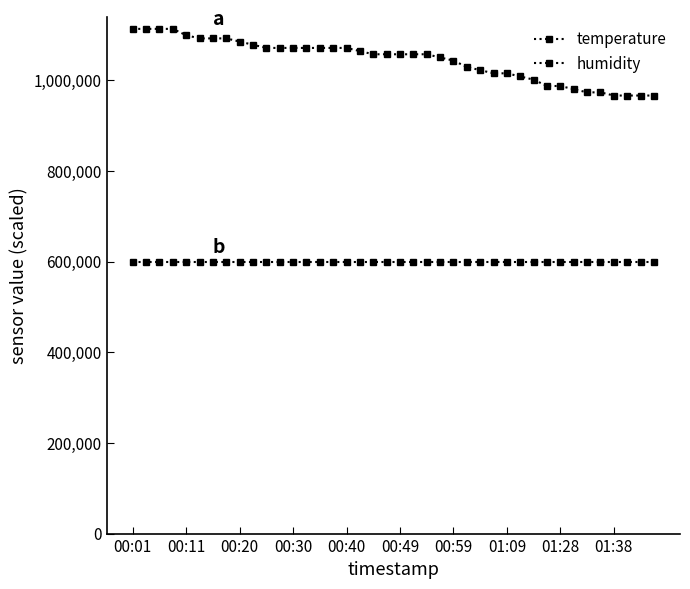

Is this an area chart (filled region under the line)?

No